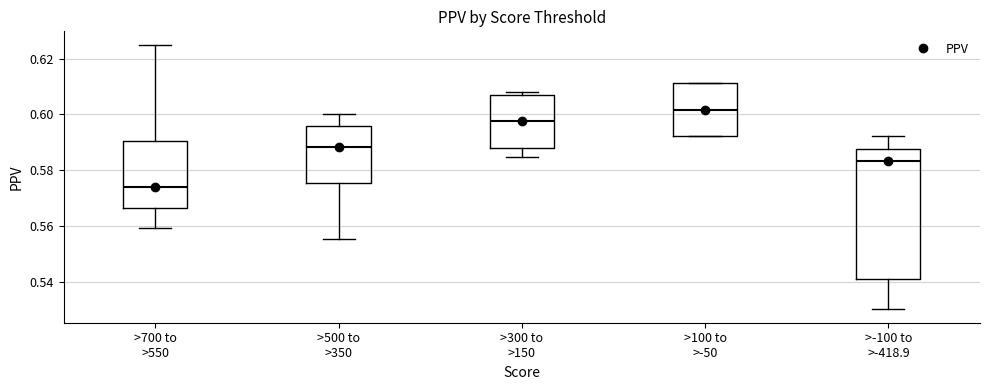

Comparing the boxes themselves (not the whiskers), which one is the tallest?

>-100 to >-418.9